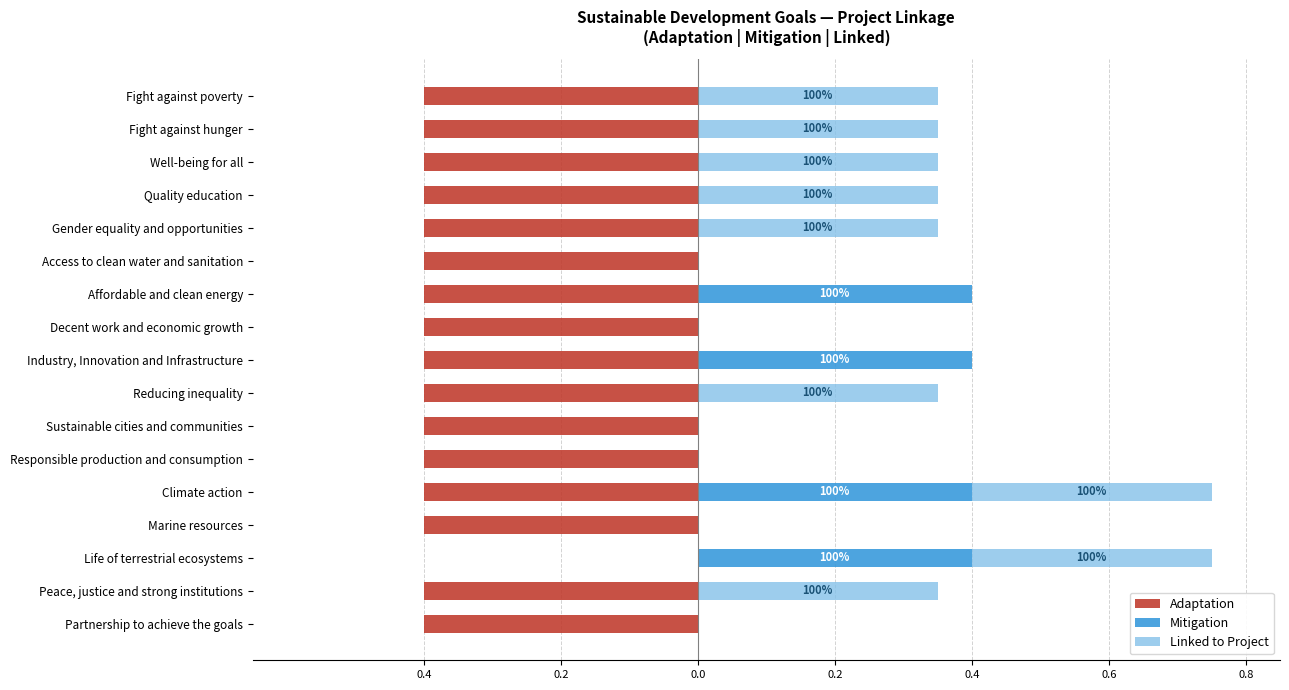

Rank the series by their maximum value, from lowest to highest.

Adaptation, Linked to Project, Mitigation